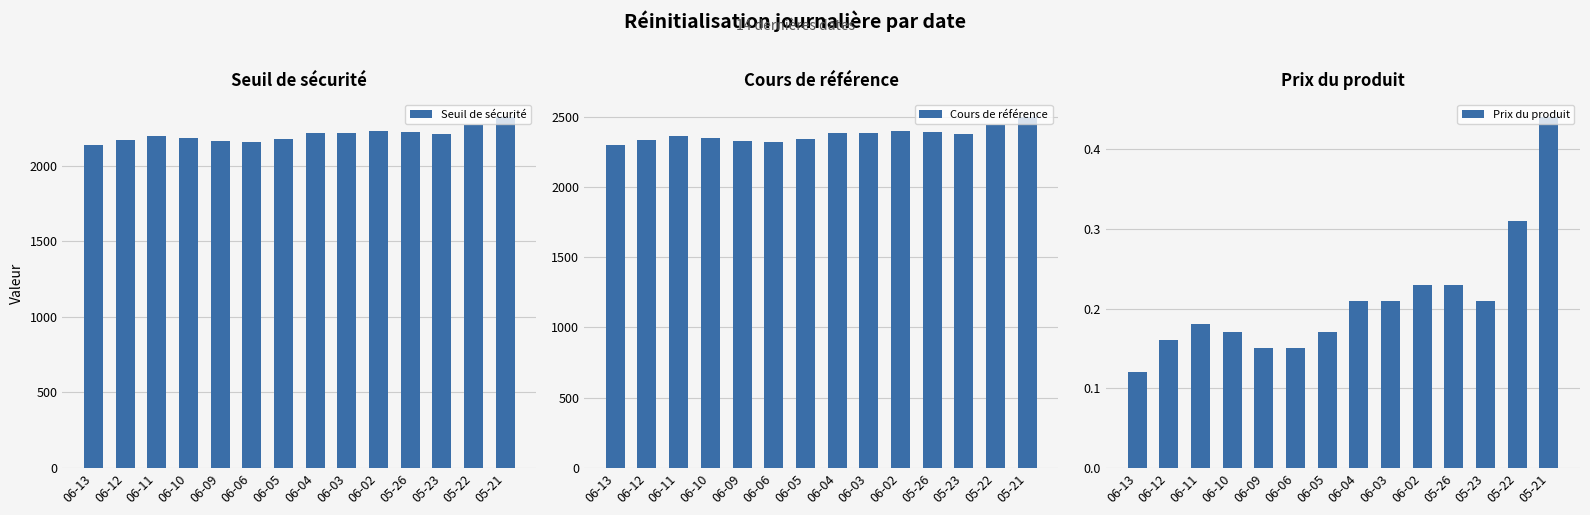

True or false: Cours de référence has a value of 2347.0 at 06-10.

True